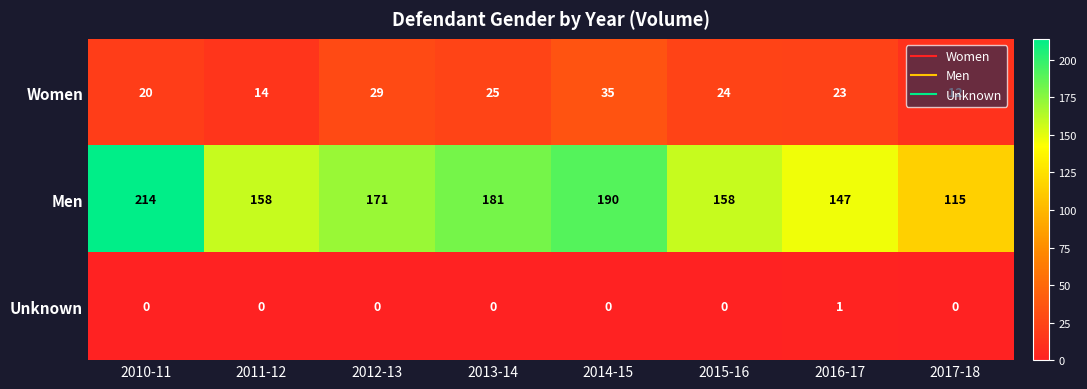

True or false: Women has a value of 42 at 2012-13.

False